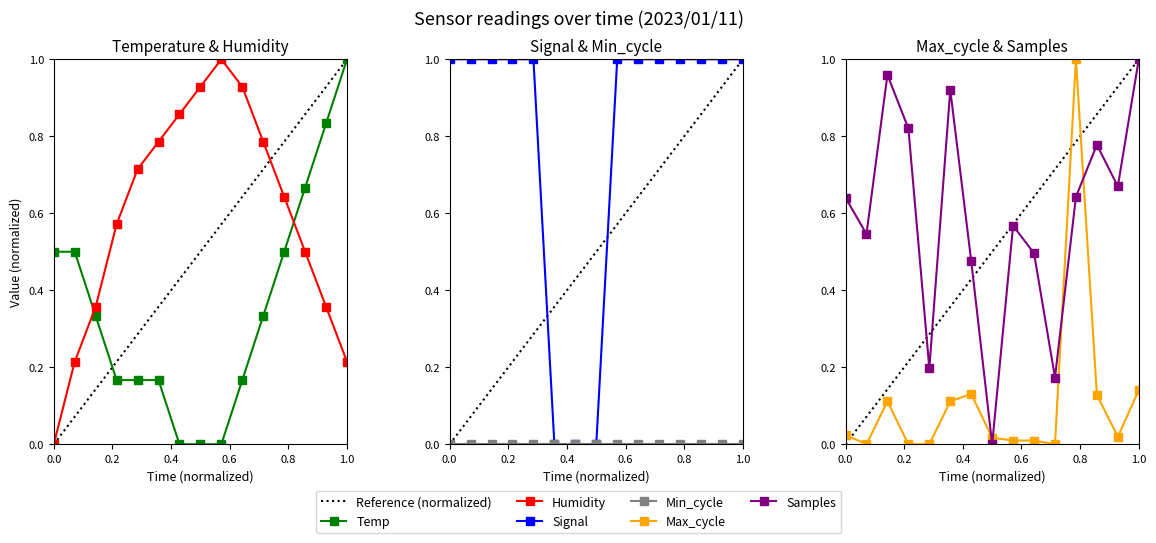

How many data points in Signal are less than 1?

3